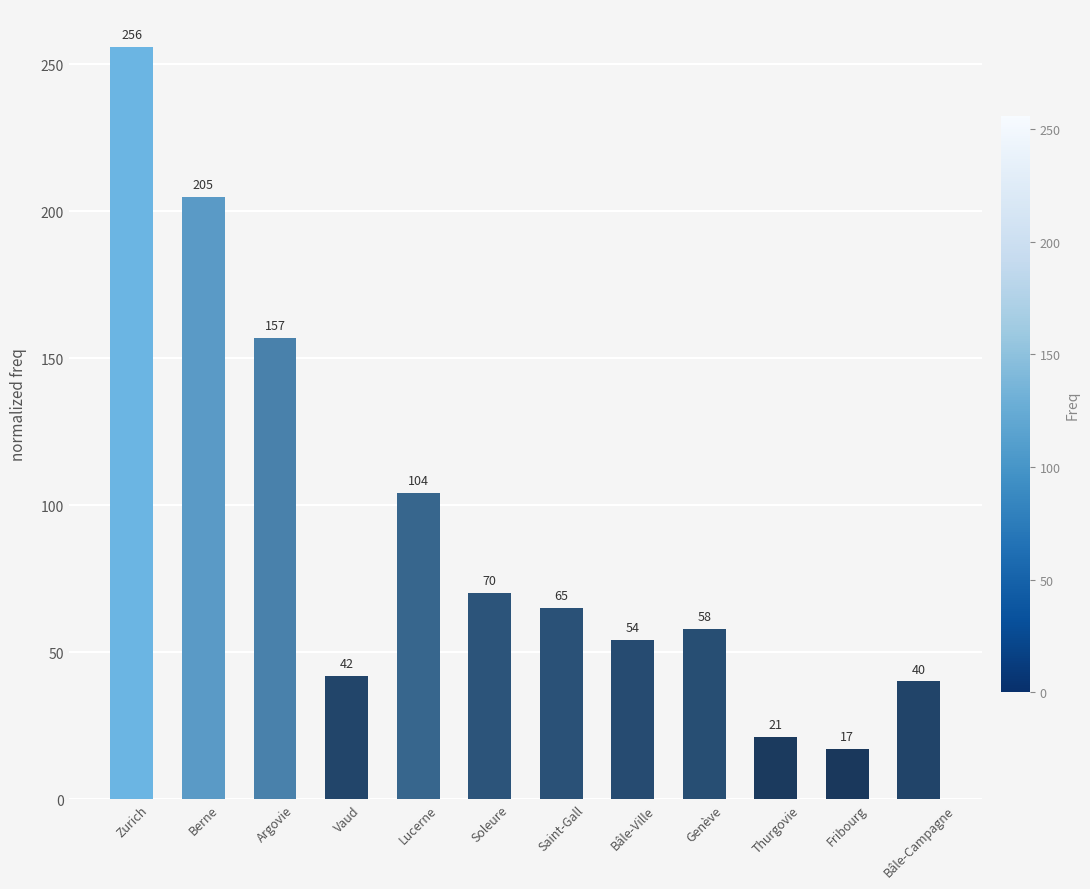

Does the chart contain any negative values?

No